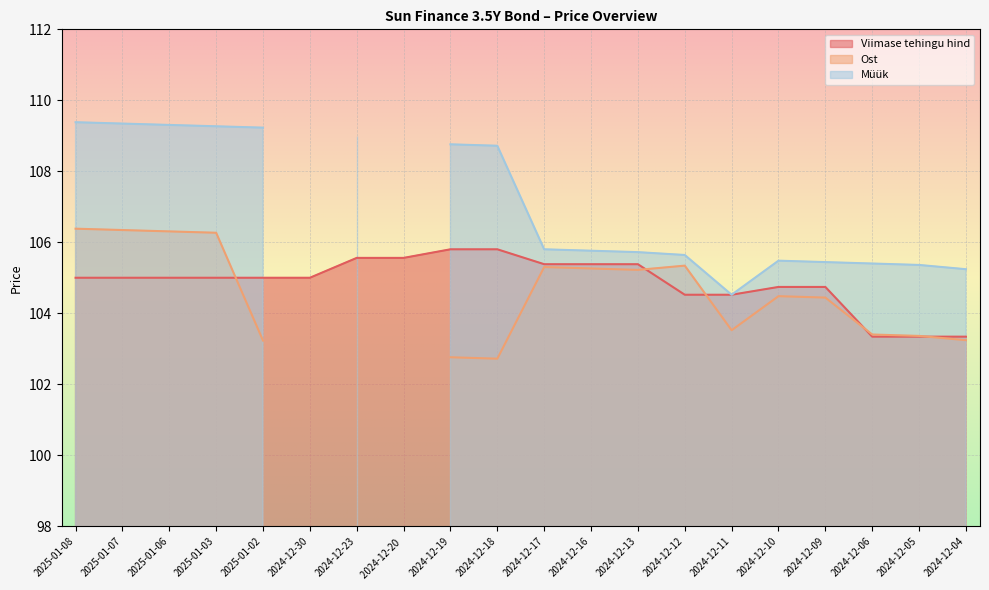

The Viimase tehingu hind series shows 174.9 at 2025-01-06. True or false?

False